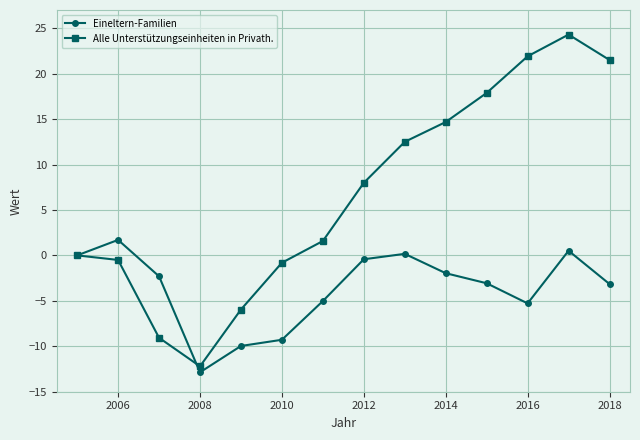

What is the sum of all Eineltern-Familien values?

-50.9